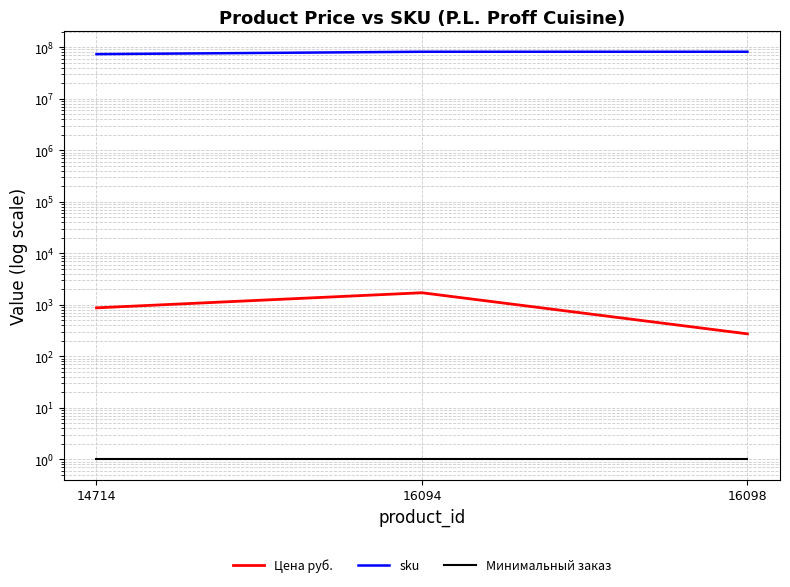

What is the lowest value of the Минимальный заказ series?

1